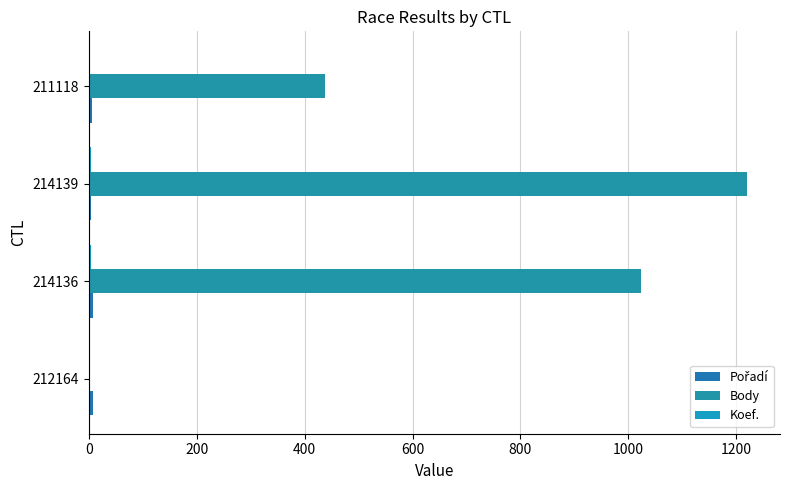

What is the minimum value for Koef.?

1